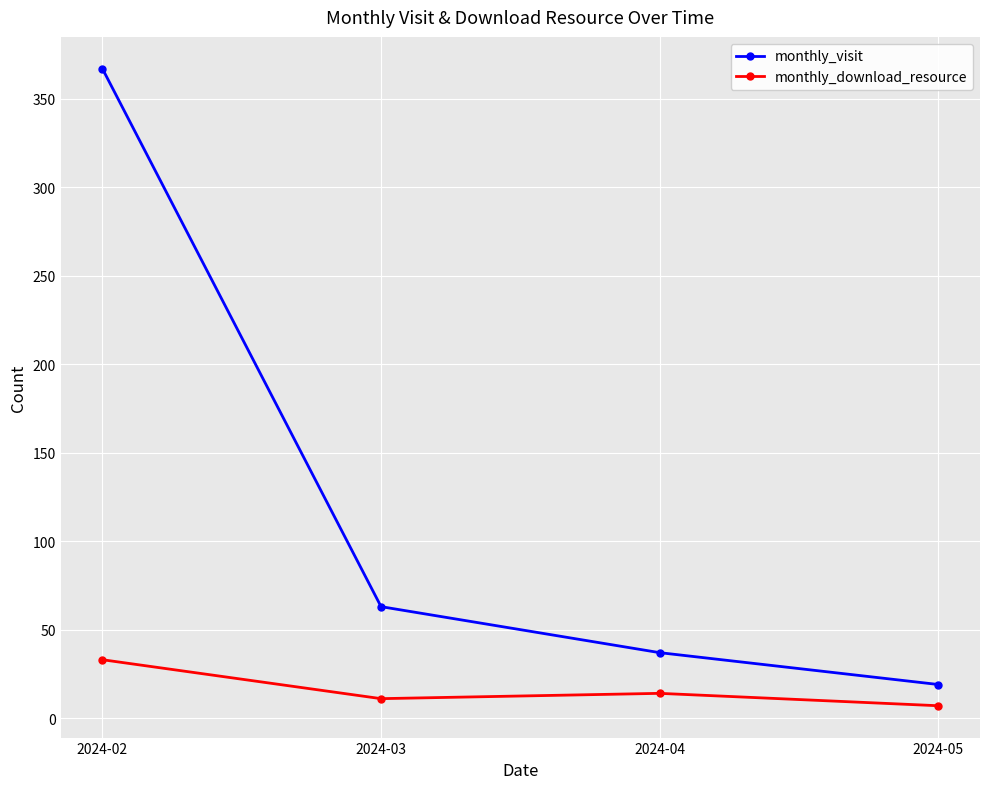

The monthly_visit series shows 608 at 2024-02. True or false?

False